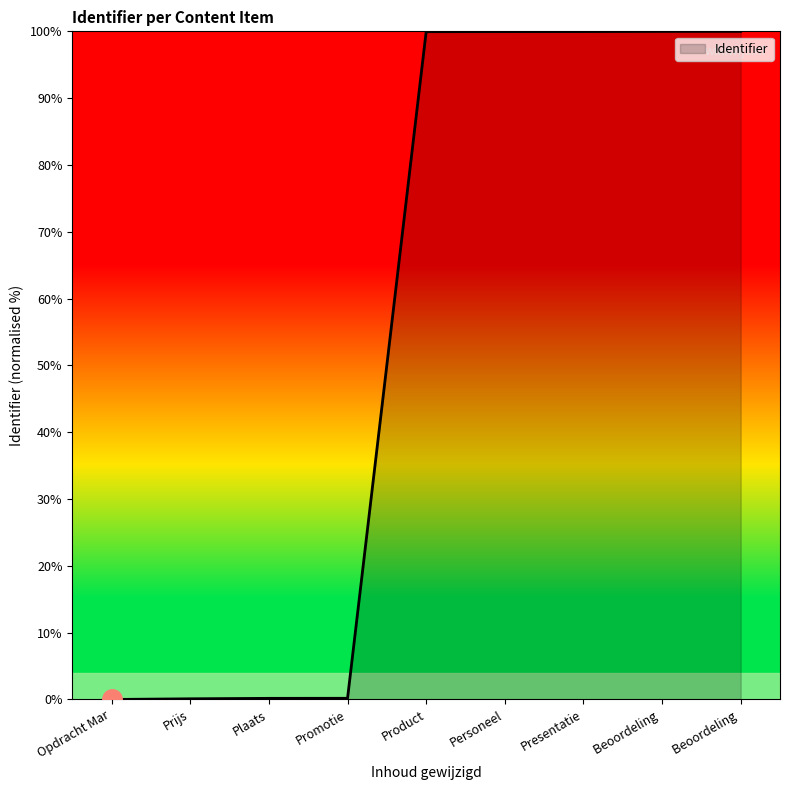

Is this an area chart (filled region under the line)?

Yes